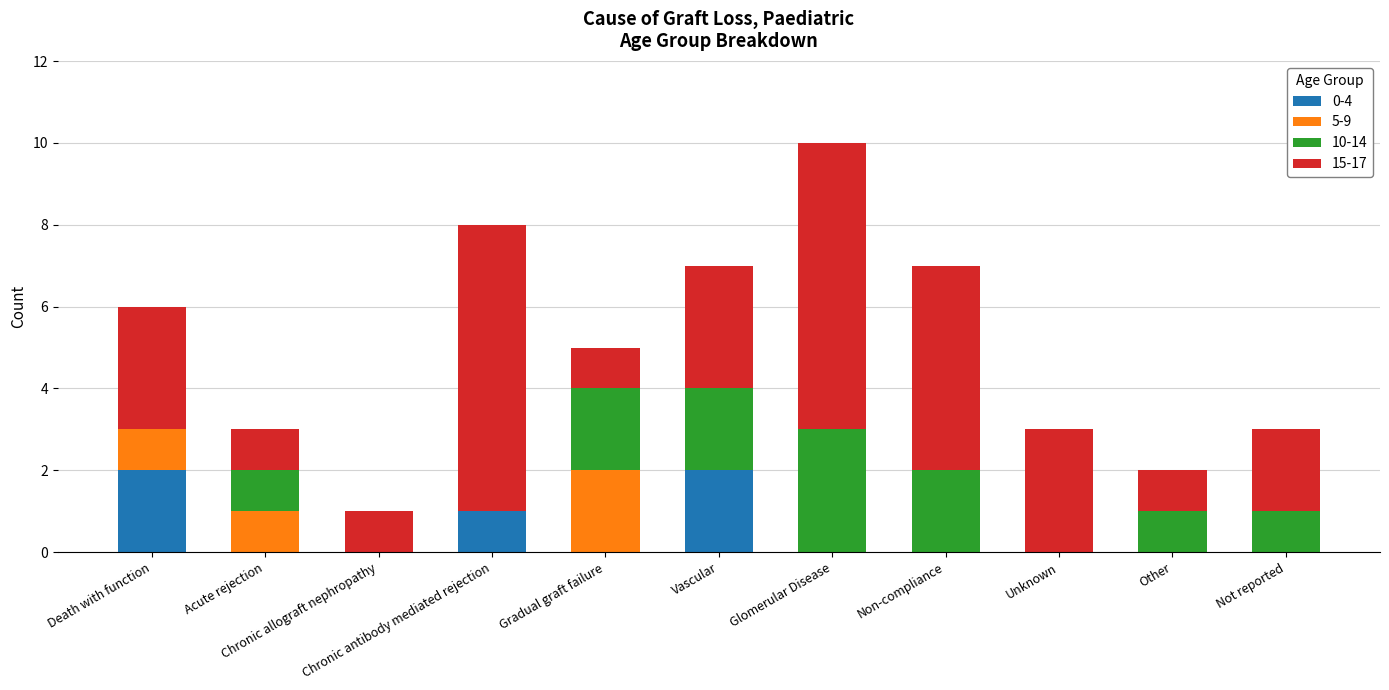

What are all the series names shown in the legend?

0-4, 5-9, 10-14, 15-17